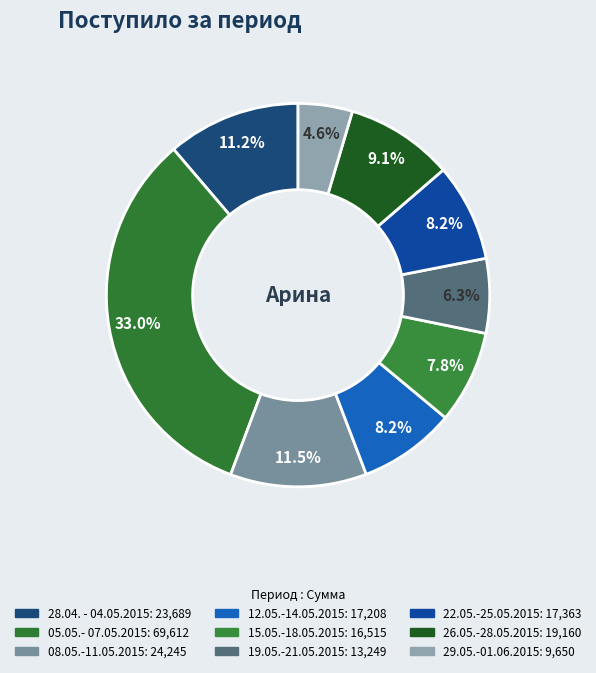

What percentage do 22.05.-25.05.2015 and 19.05.-21.05.2015 together represent?

14.5%